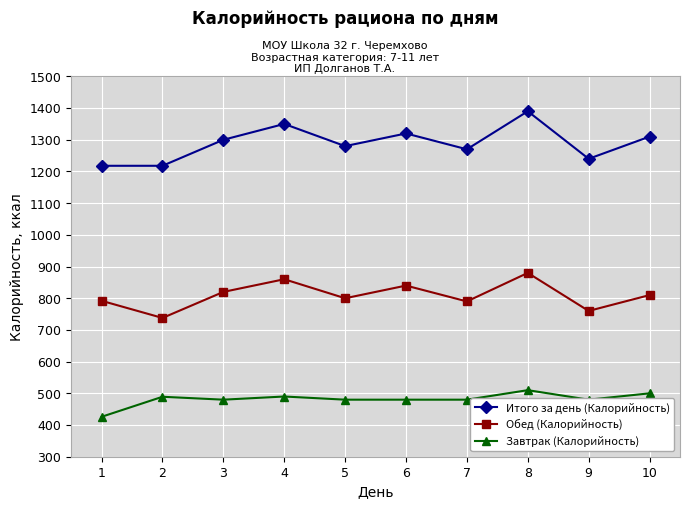

How many distinct data groups are displayed?

3